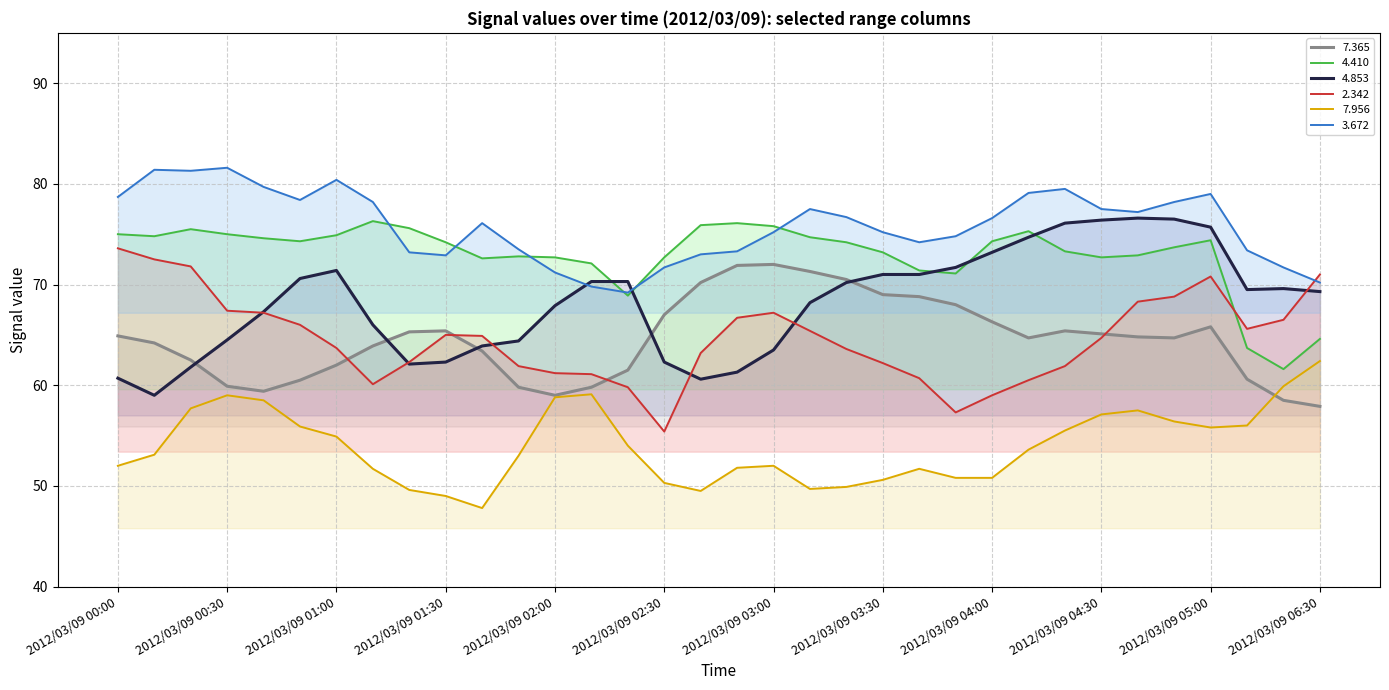

True or false: 4.410 and 7.956 intersect in this chart.

False